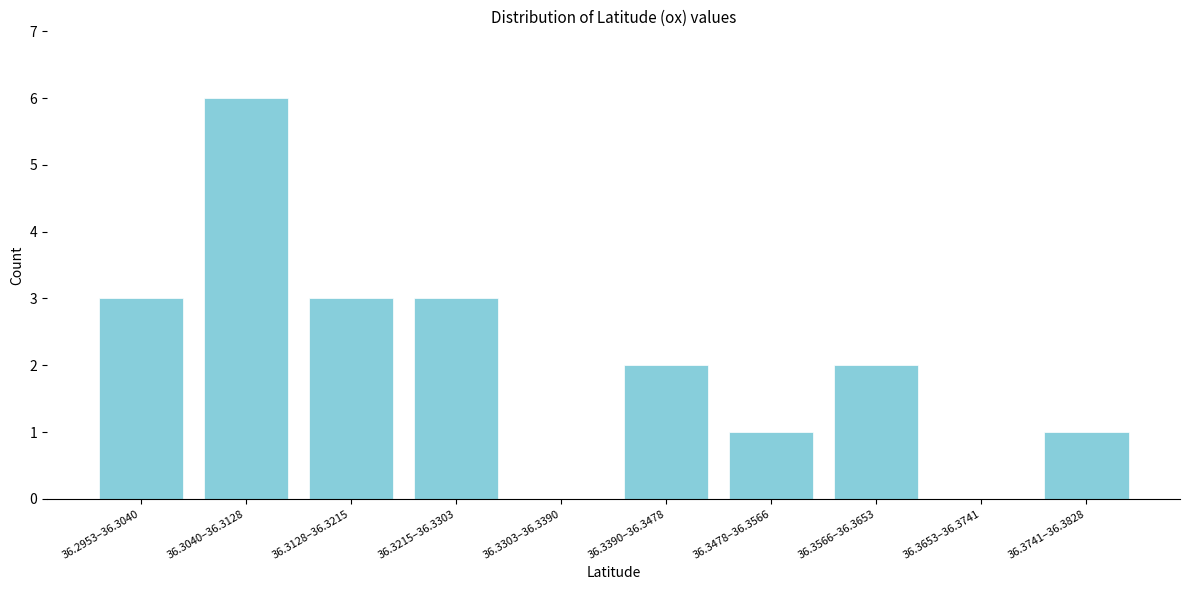

Reading left to right, transcribe all the data shown in this chart.

36.2953–36.3040=3	36.3040–36.3128=6	36.3128–36.3215=3	36.3215–36.3303=3	36.3303–36.3390=0	36.3390–36.3478=2	36.3478–36.3566=1	36.3566–36.3653=2	36.3653–36.3741=0	36.3741–36.3828=1